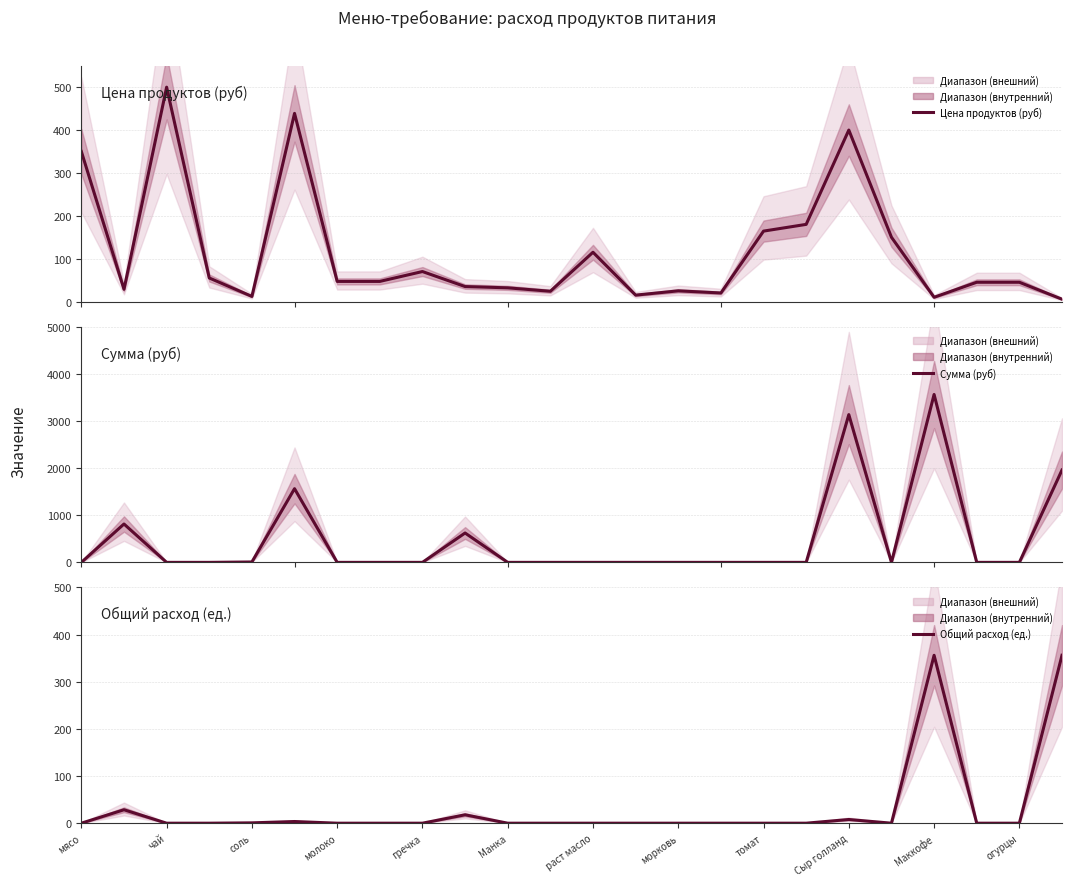

Does the chart have visible grid lines?

Yes